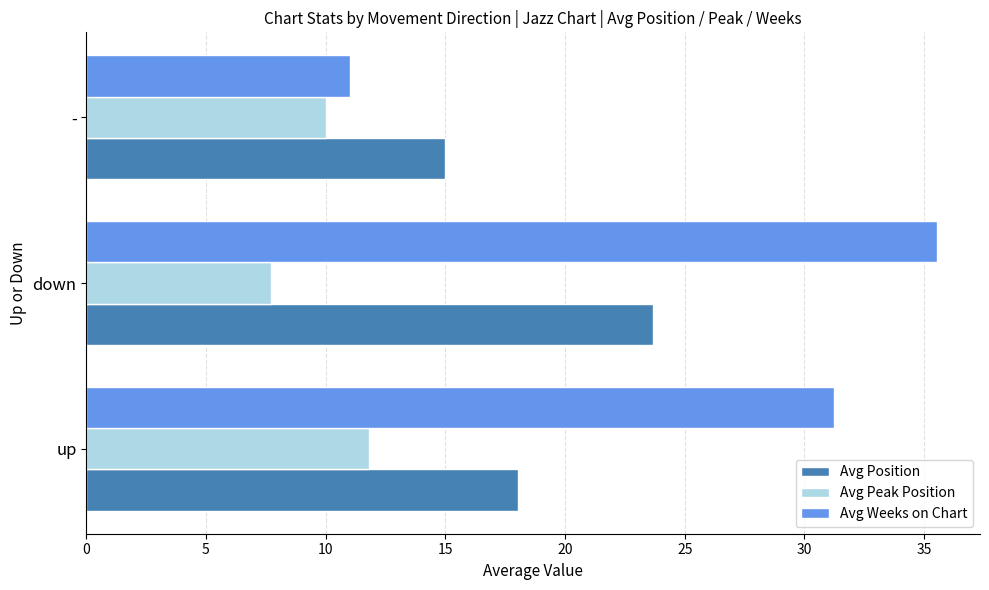

Is the value of Avg Position at up greater than the value of Avg Weeks on Chart at -?

Yes